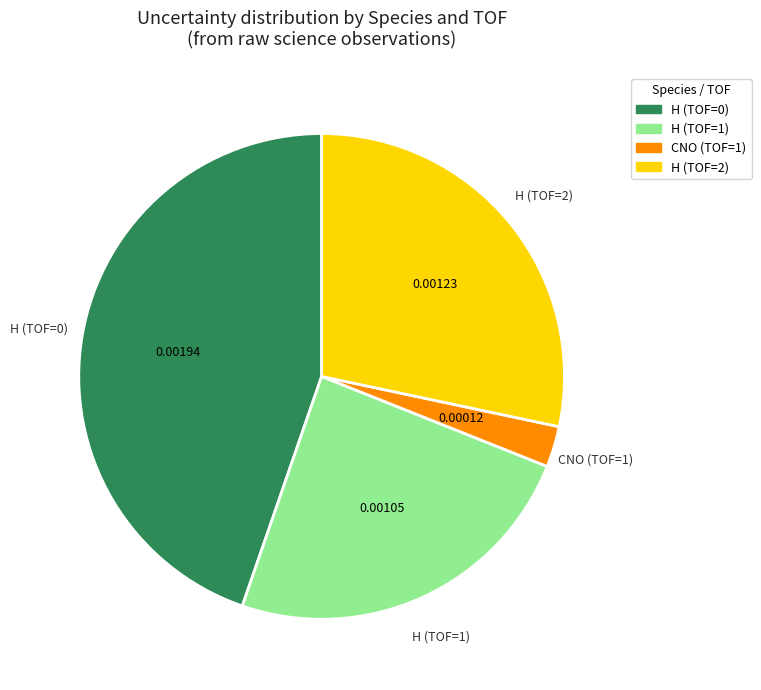

Is the sum of H (TOF=1) and H (TOF=2) greater than half?

Yes